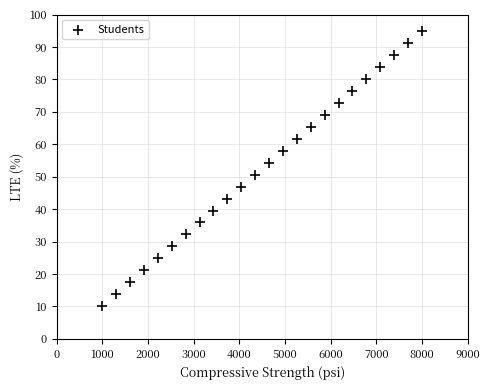

What Y value in the scatter plot is closest to 52?

50.7